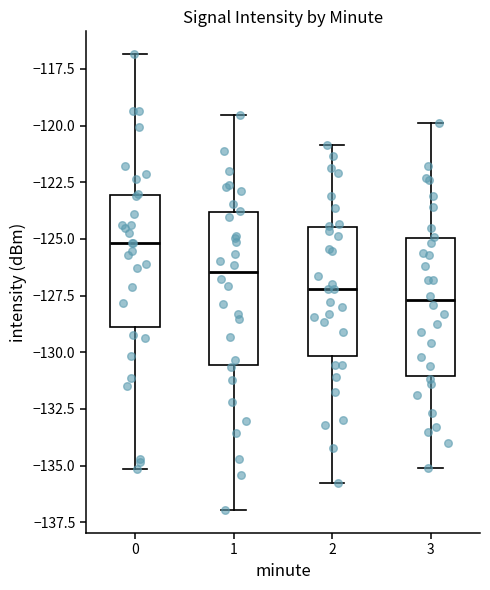

Comparing the boxes themselves (not the whiskers), which one is the tallest?

1